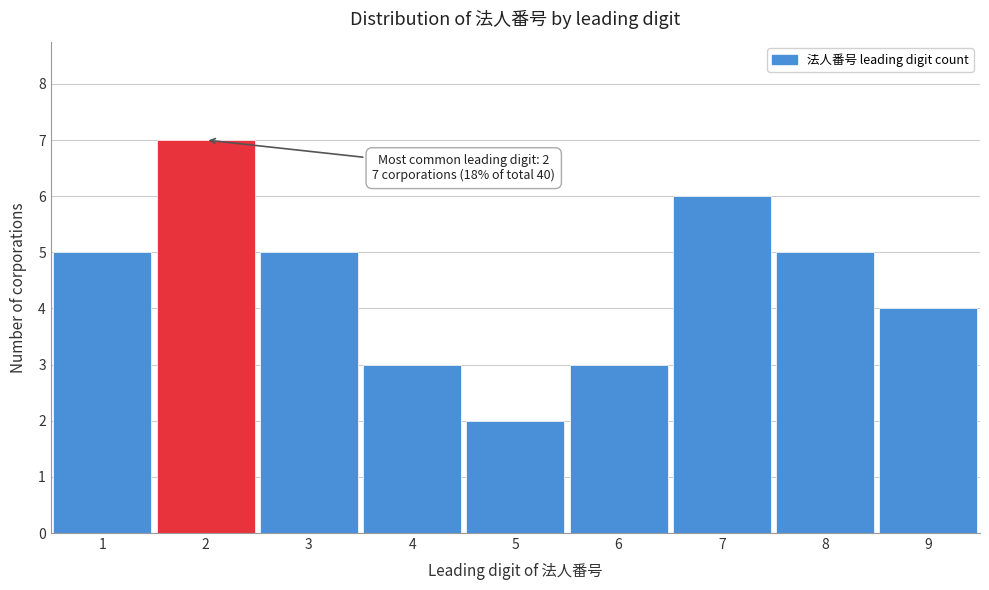

Reading left to right, extract all data points from this chart.

5	7	5	3	2	3	6	5	4